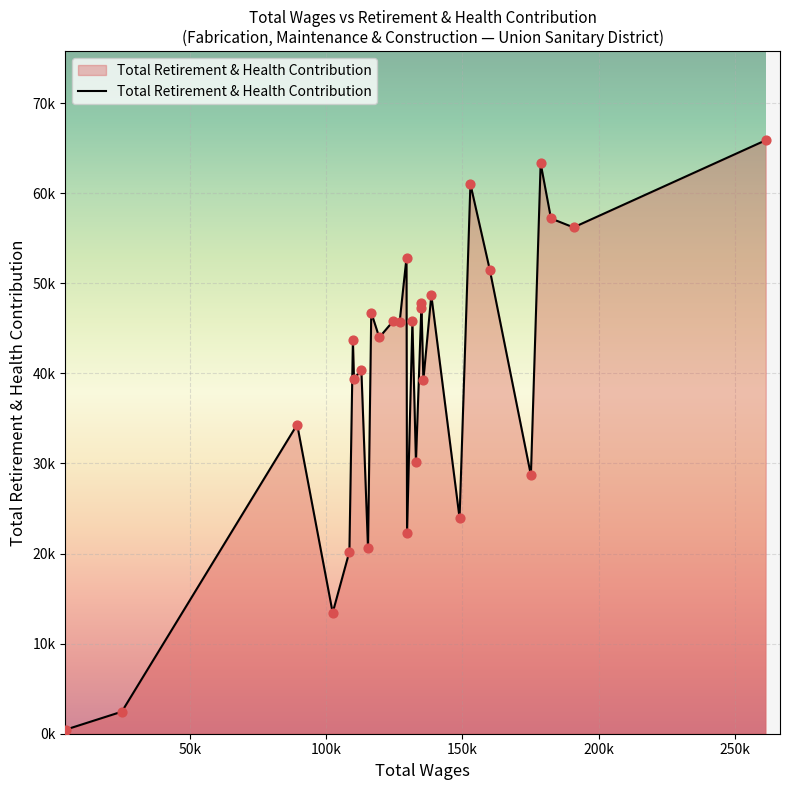

Does the chart have visible grid lines?

Yes